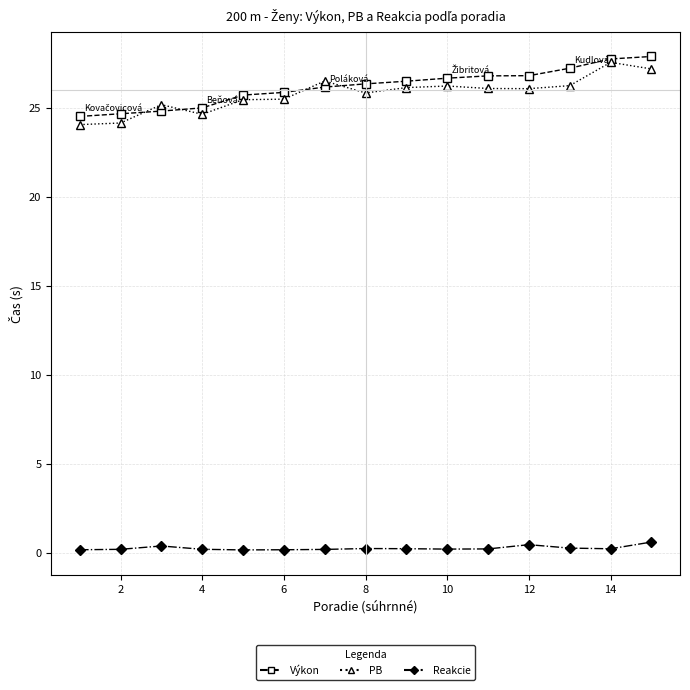

At how many categories does at least one series exceed 13?

15